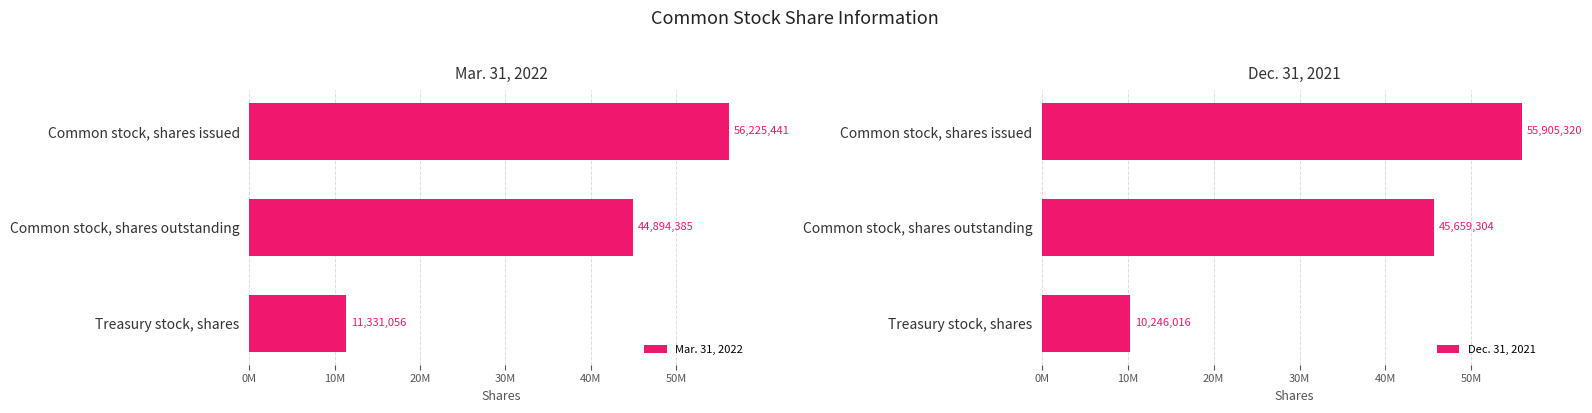

List the labels in order of Mar. 31, 2022 value, smallest first.

Treasury stock, shares, Common stock, shares outstanding, Common stock, shares issued